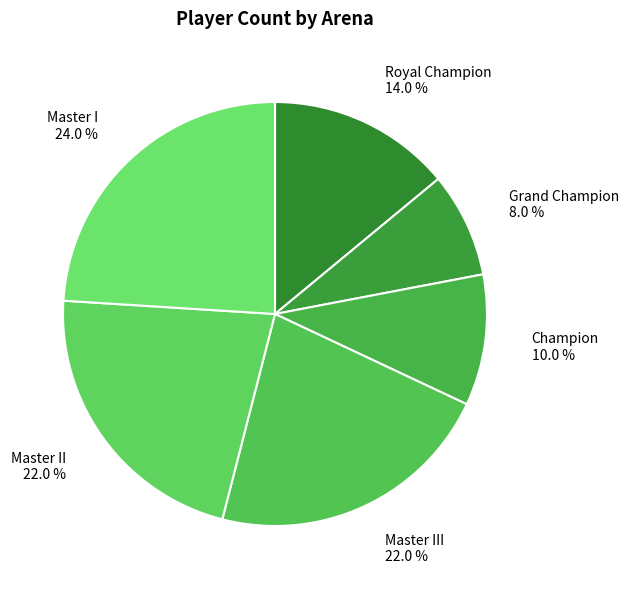

True or false: Master II accounts for 22% of the total.

True